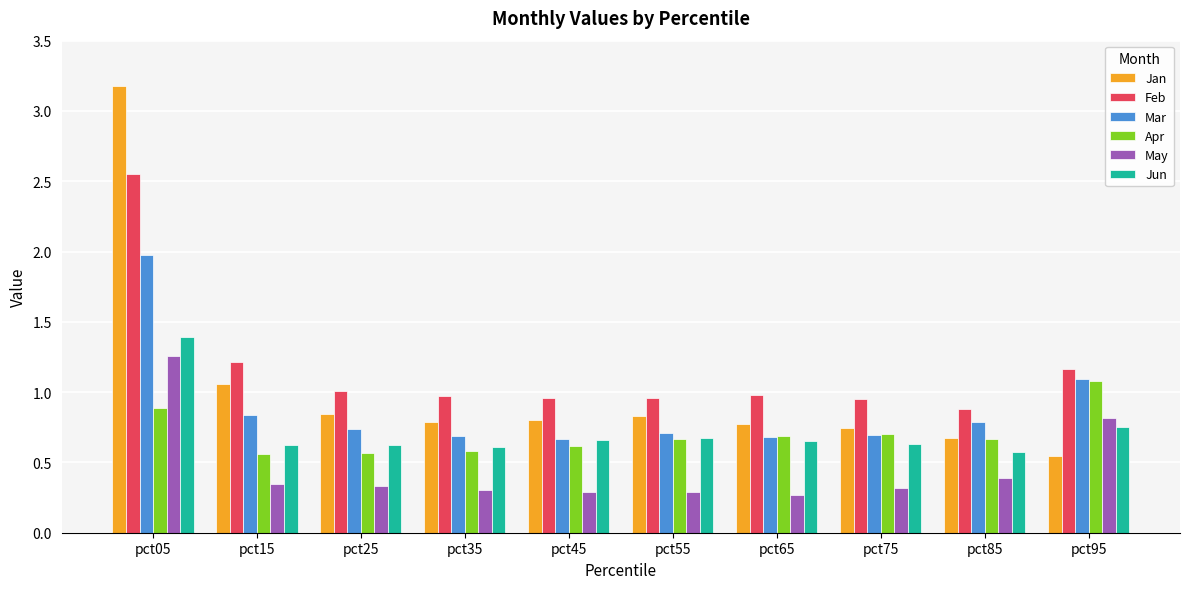

Which series has the widest spread of values?

Jan